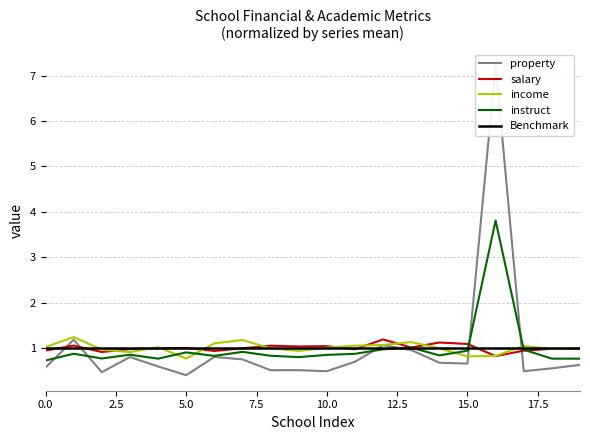

Which series has the largest total across all categories?

property